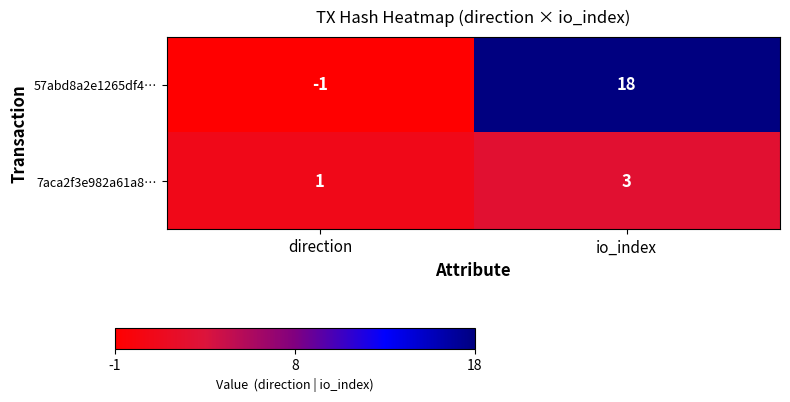

Reading left to right, what are all the values shown in this chart?

57abd8a2e1265df4…: -1	18
7aca2f3e982a61a8…: 1	3